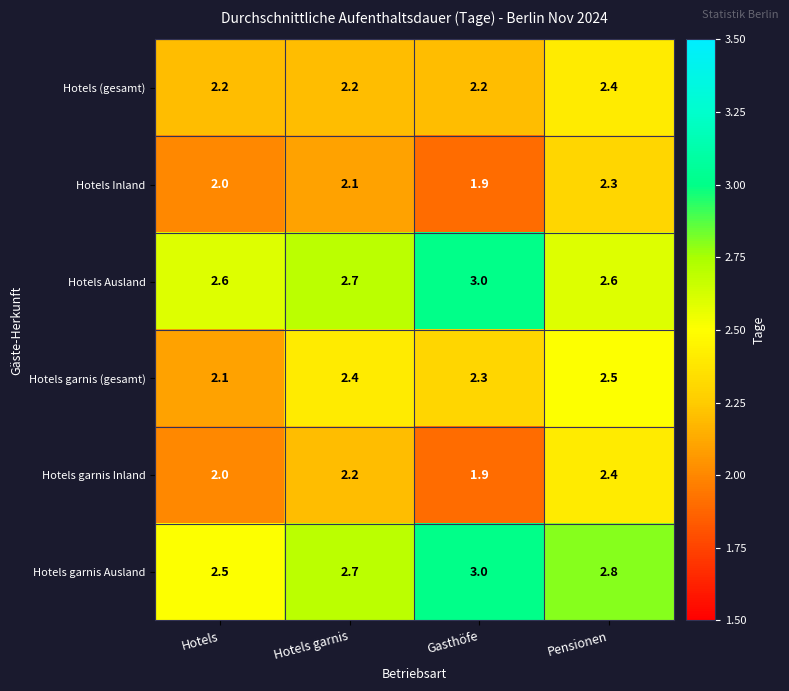

Reading left to right, extract all data points from this chart.

Hotels (gesamt): Hotels=2.2	Hotels garnis=2.2	Gasthöfe=2.2	Pensionen=2.4
Hotels Inland: Hotels=2.0	Hotels garnis=2.1	Gasthöfe=1.9	Pensionen=2.3
Hotels Ausland: Hotels=2.6	Hotels garnis=2.7	Gasthöfe=3.0	Pensionen=2.6
Hotels garnis (gesamt): Hotels=2.1	Hotels garnis=2.4	Gasthöfe=2.3	Pensionen=2.5
Hotels garnis Inland: Hotels=2.0	Hotels garnis=2.2	Gasthöfe=1.9	Pensionen=2.4
Hotels garnis Ausland: Hotels=2.5	Hotels garnis=2.7	Gasthöfe=3.0	Pensionen=2.8